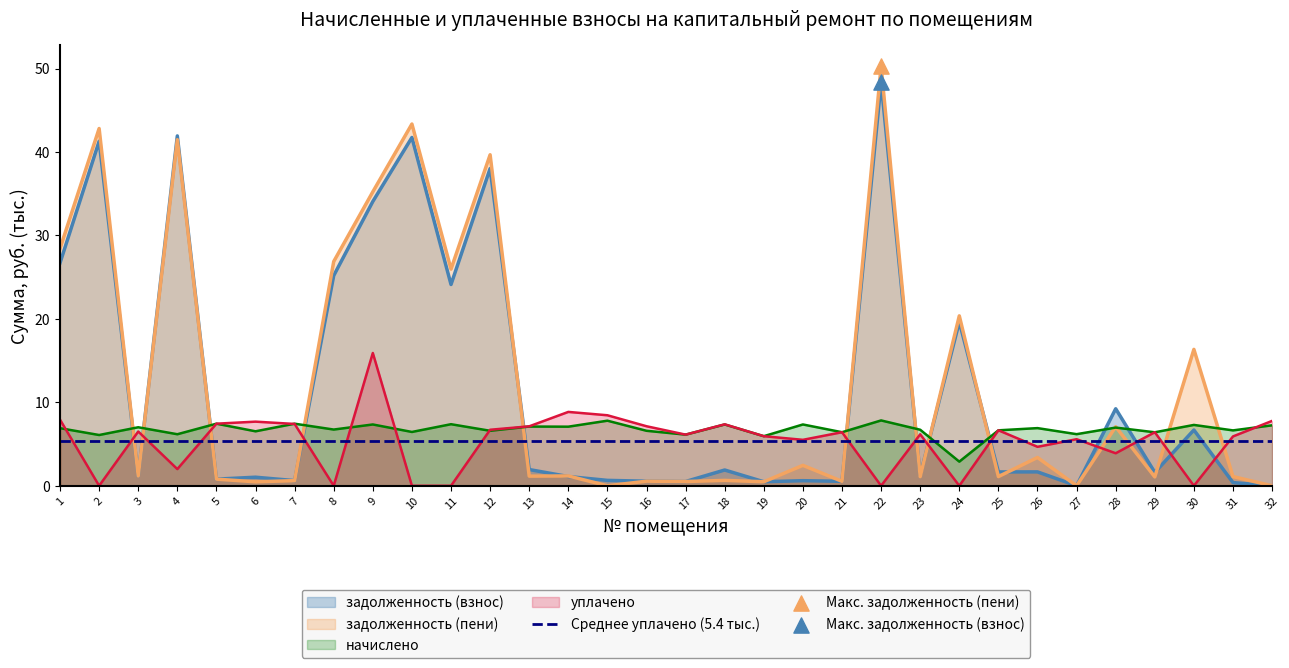

Which series has the widest spread of Y values?

задолженность (пени)